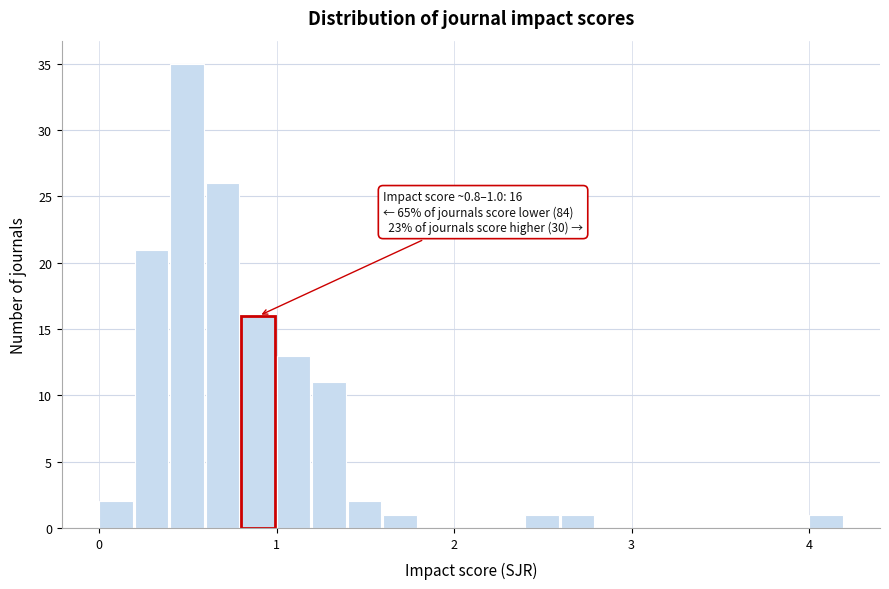

Read against the x-axis, roughly where is the centre of the tallest bar?

0.5